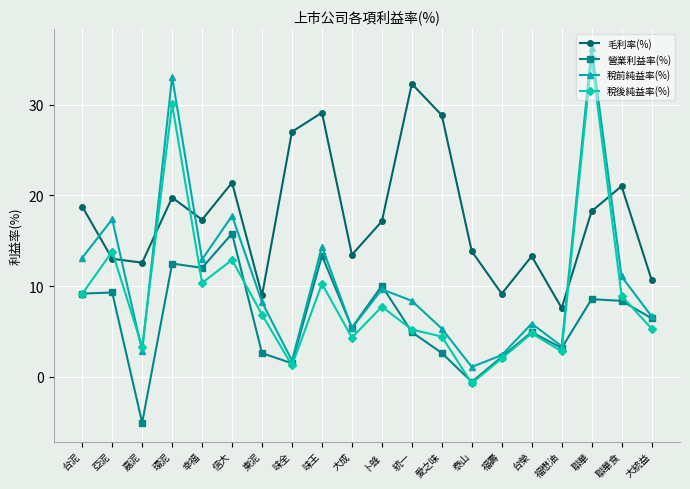

What is the maximum value shown in the chart?

36.3